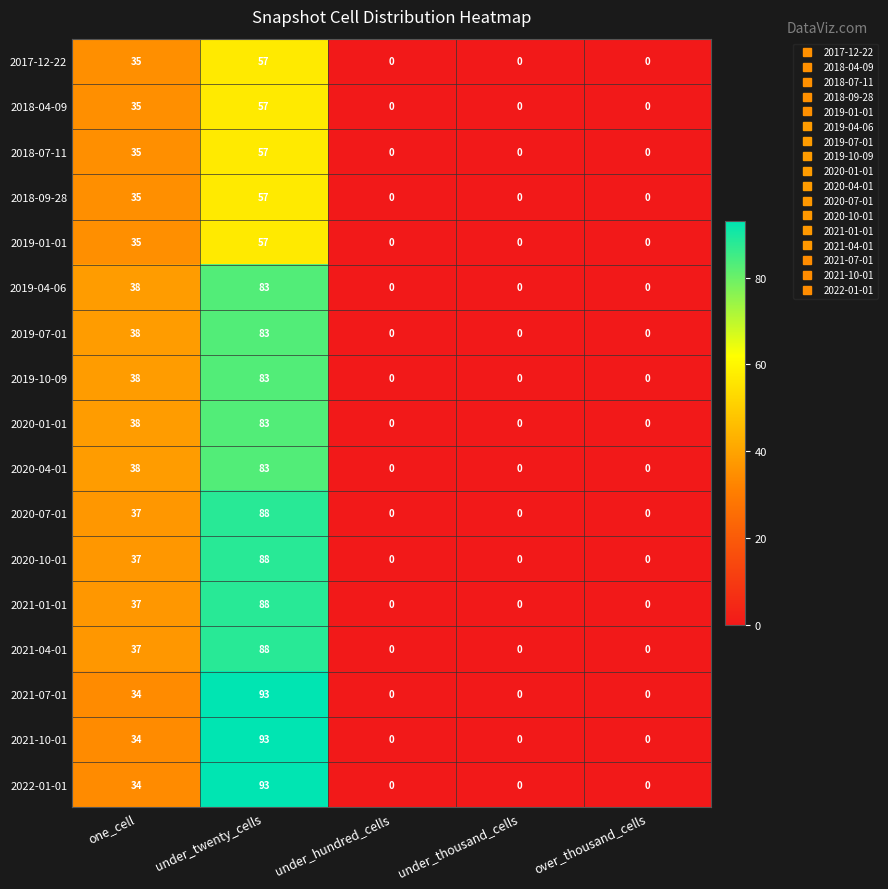

What is the sum of all 2018-04-09 values?

92